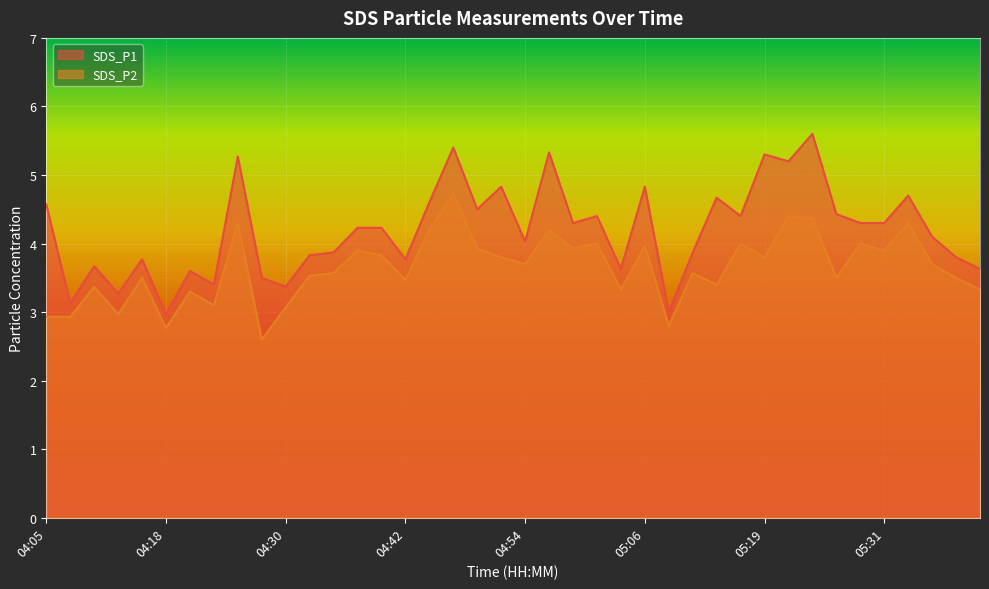

Does the chart display data point markers on the line(s)?

No